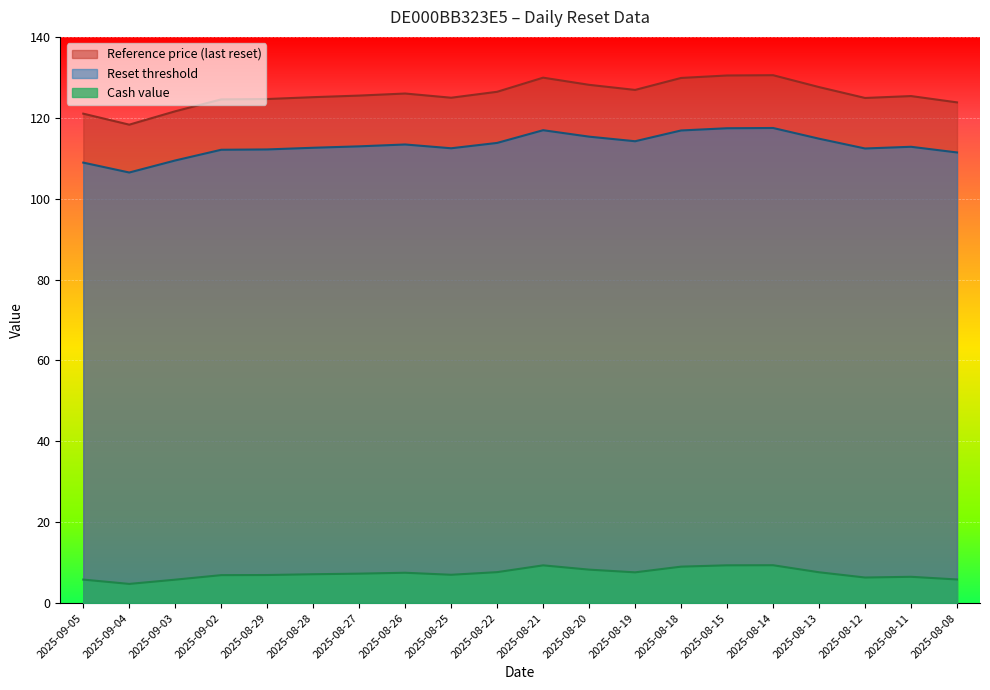

True or false: Reference price and Reset threshold intersect in this chart.

False